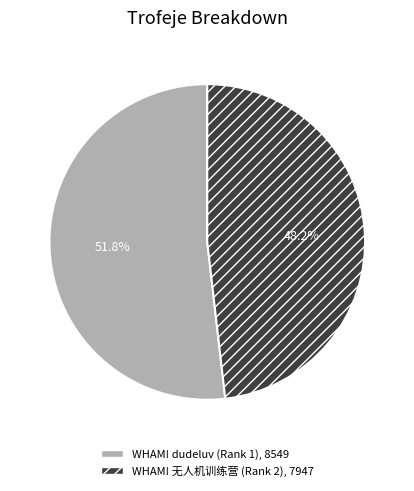

What percentage is the WHAM! 无人机训练营 (Rank 2) slice, to the nearest percent?

48%